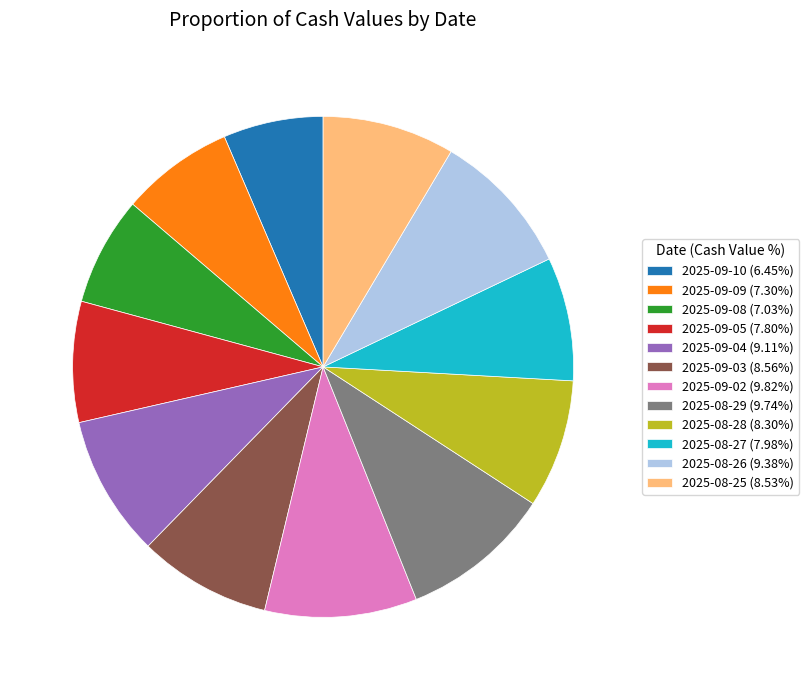

Does any single category account for the majority?

No